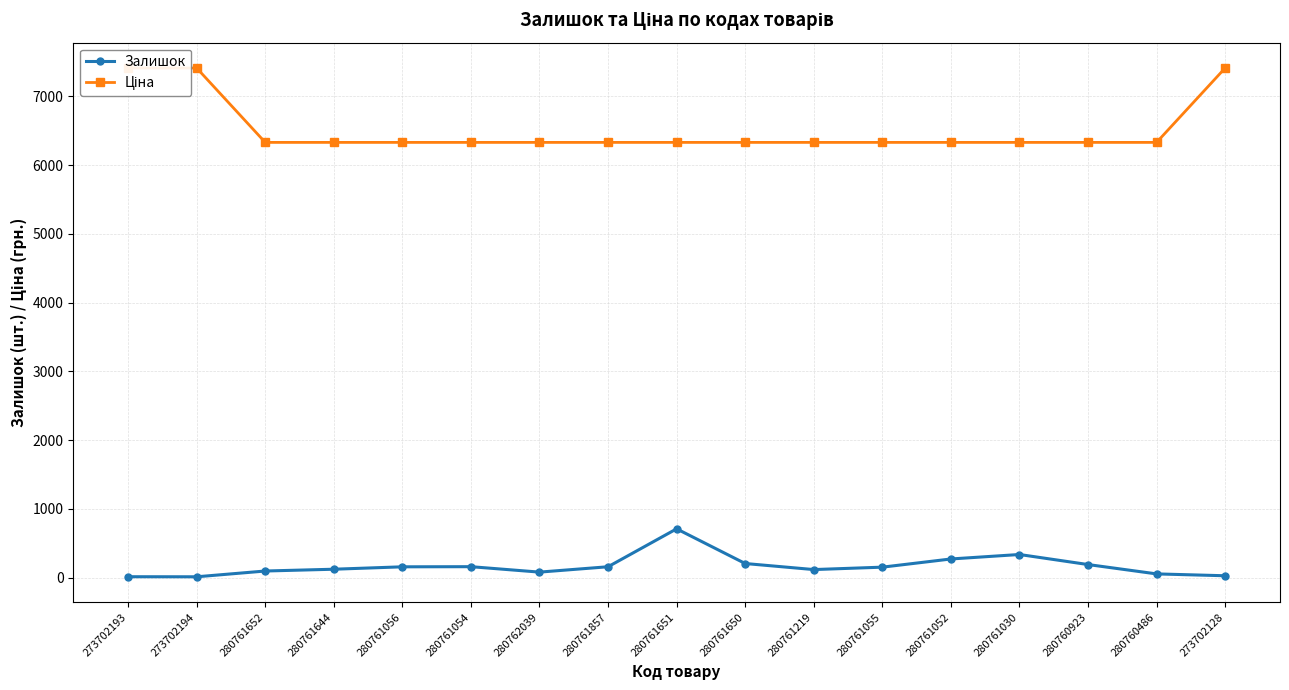

Does the chart have visible grid lines?

Yes